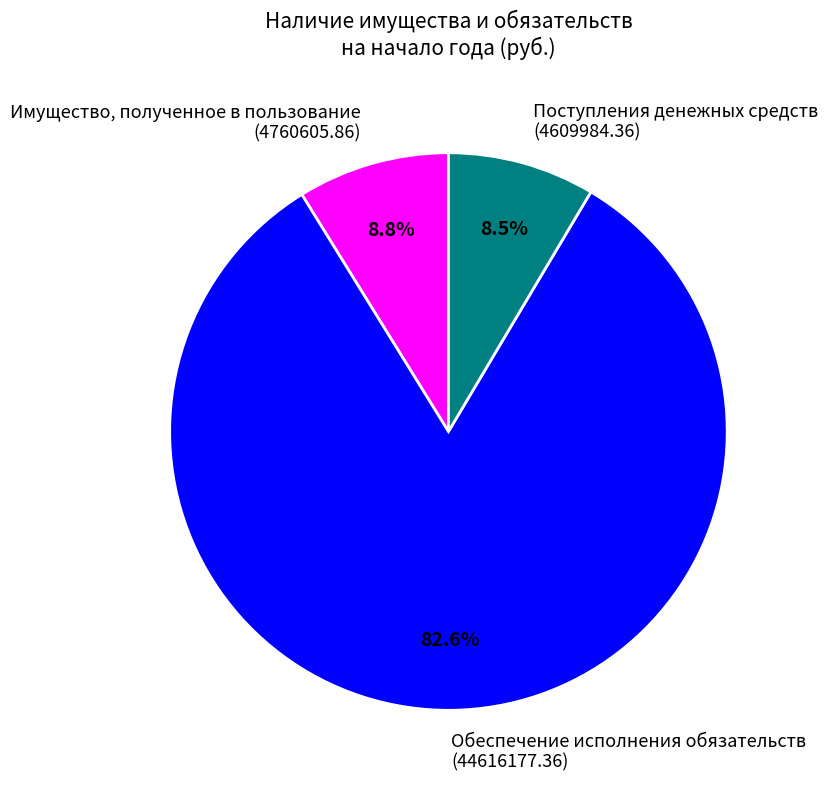

Approximately how many times larger is the value at Имущество, полученное в пользование (4760605.86) compared to Поступления денежных средств (4609984.36)?

1.0